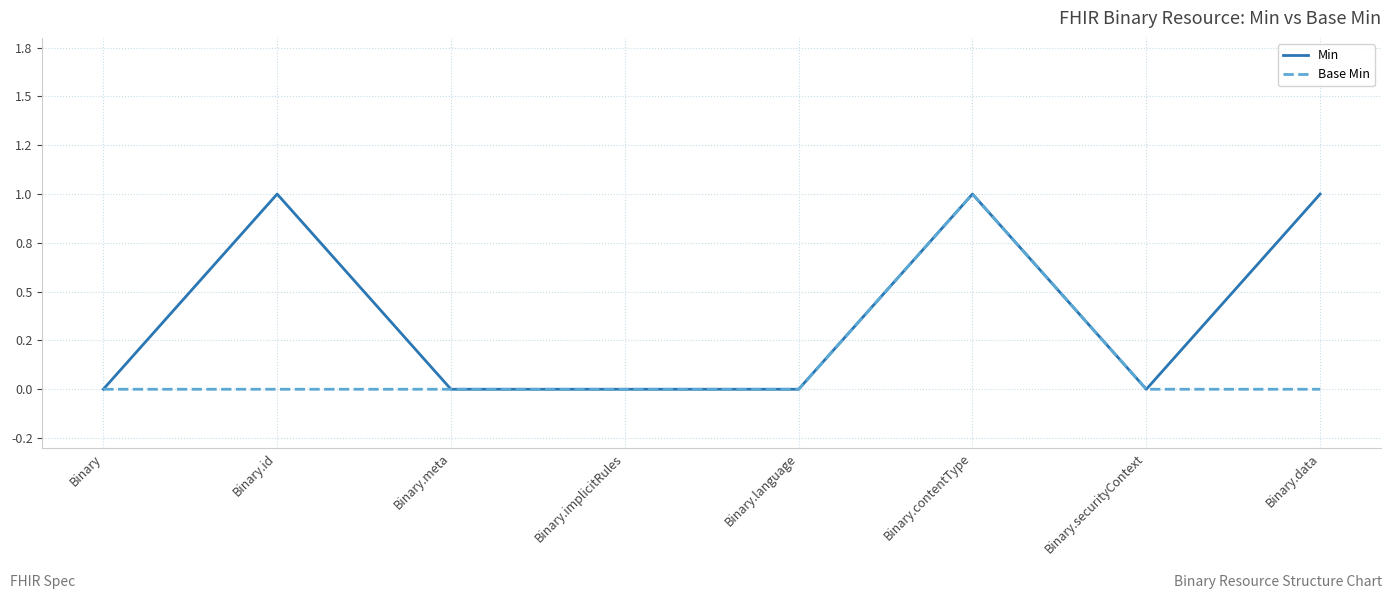

What position from the right is Binary.contentType?

3